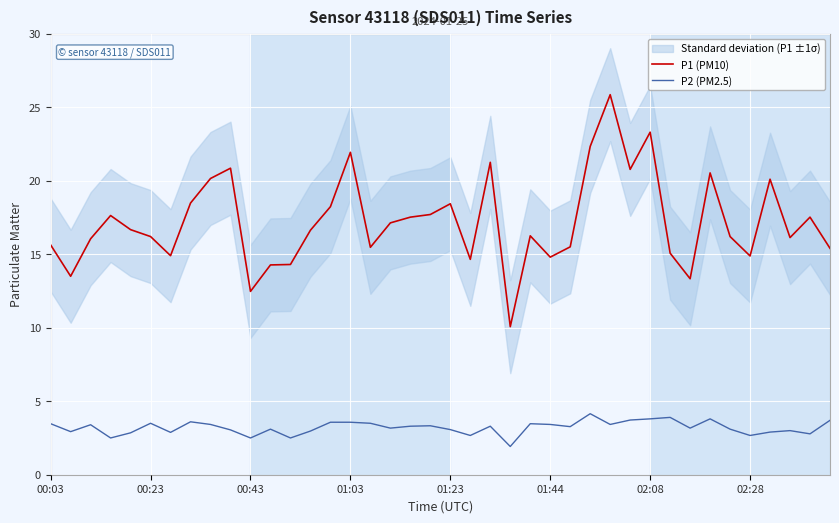

True or false: P1 (PM10) and P2 (PM2.5) cross at least once.

False